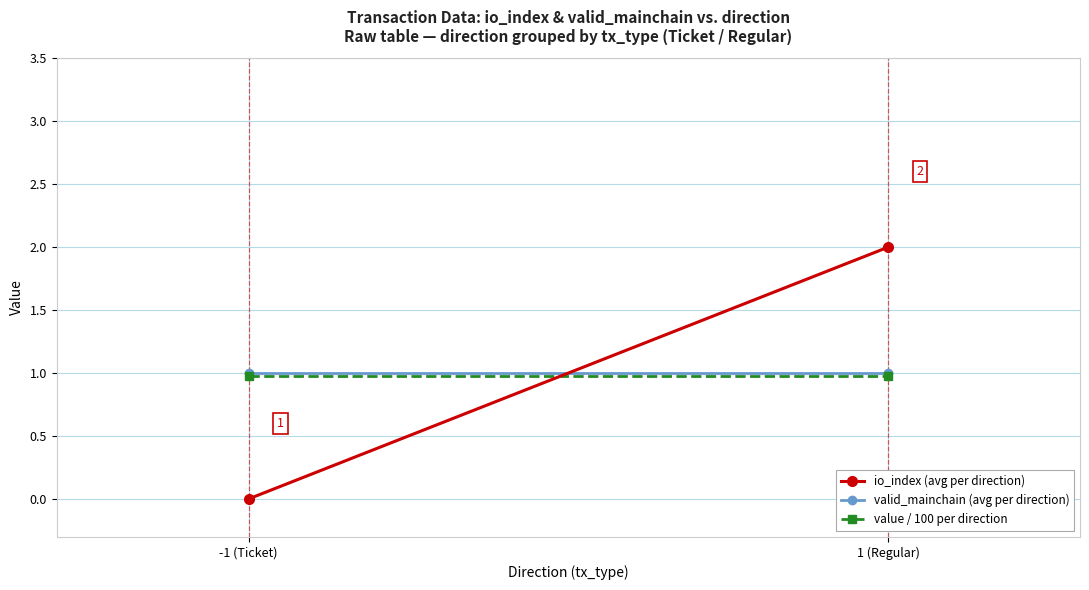

Rank the series by their maximum value, from lowest to highest.

value / 100 per direction, valid_mainchain (avg per direction), io_index (avg per direction)